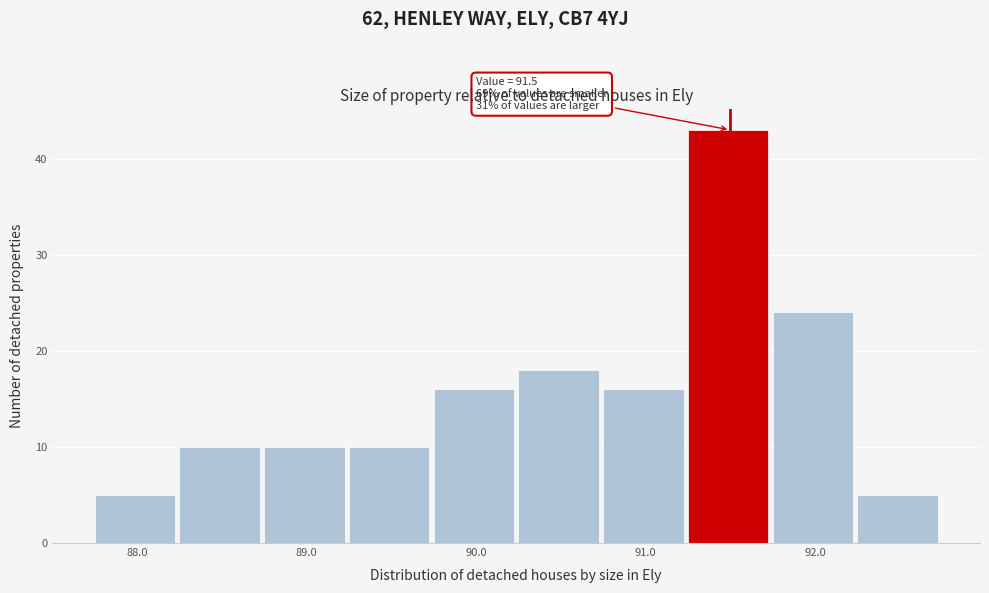

Which range on the x-axis has the tallest bar?

91.25 to 91.75